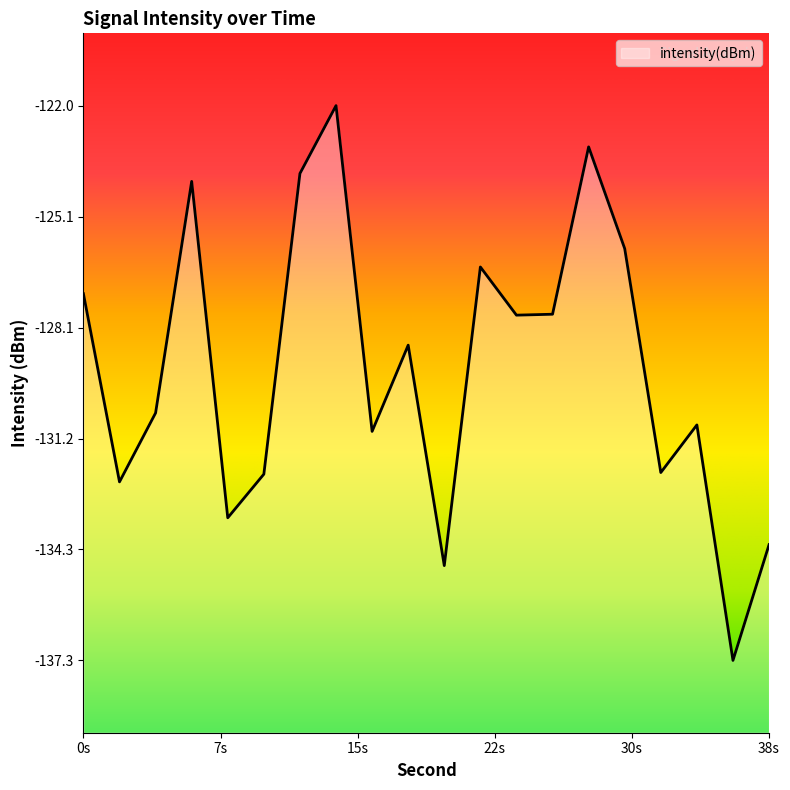

Where is the first local minimum?

2